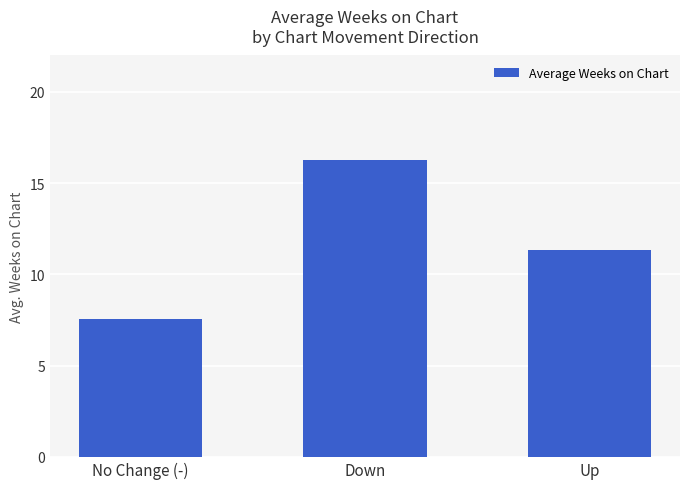

What is the difference between the second highest and minimum values?

3.8